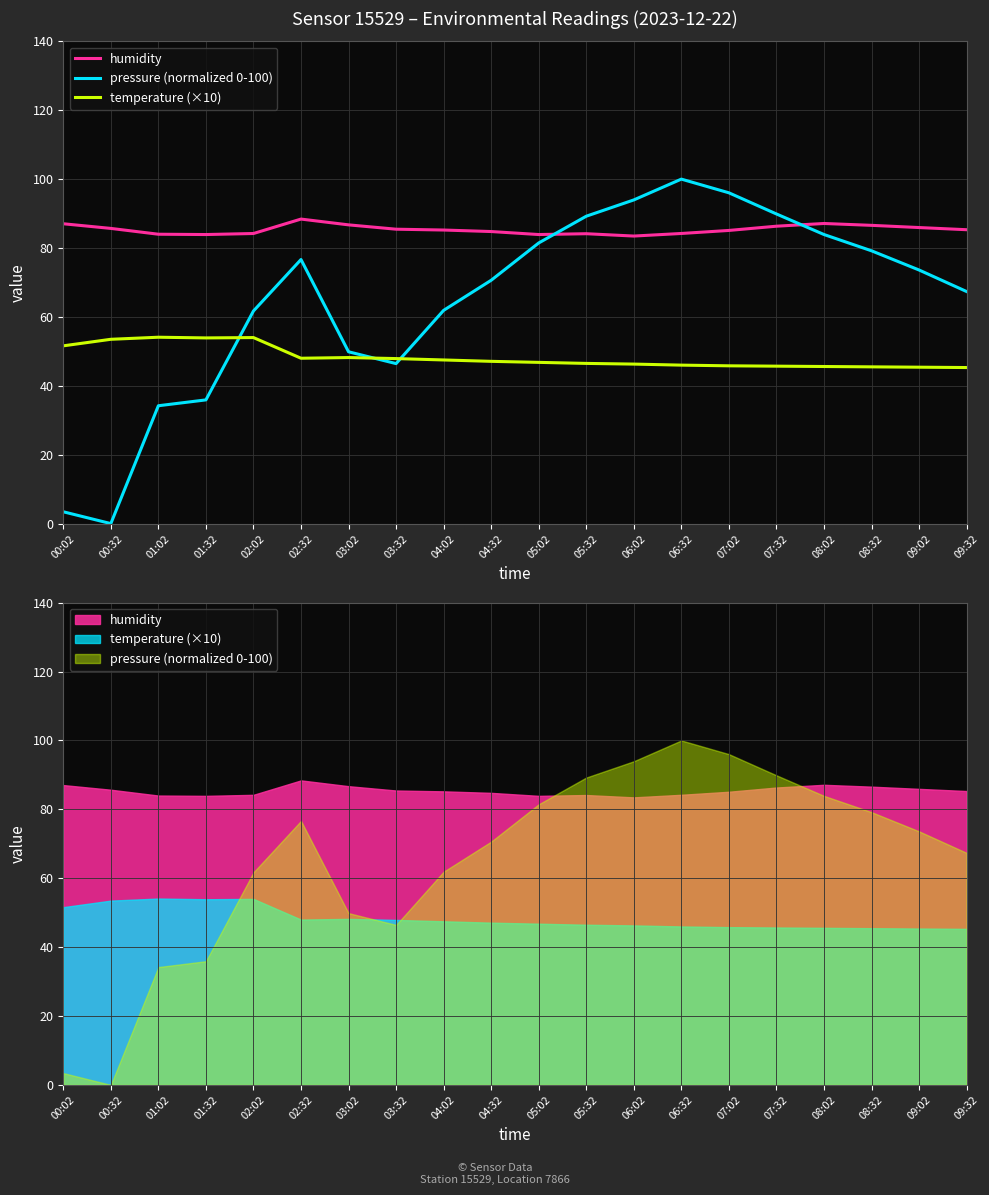

What is the sum of the pressure (normalized 0-100) values at 02:32 and 01:32?

112.6